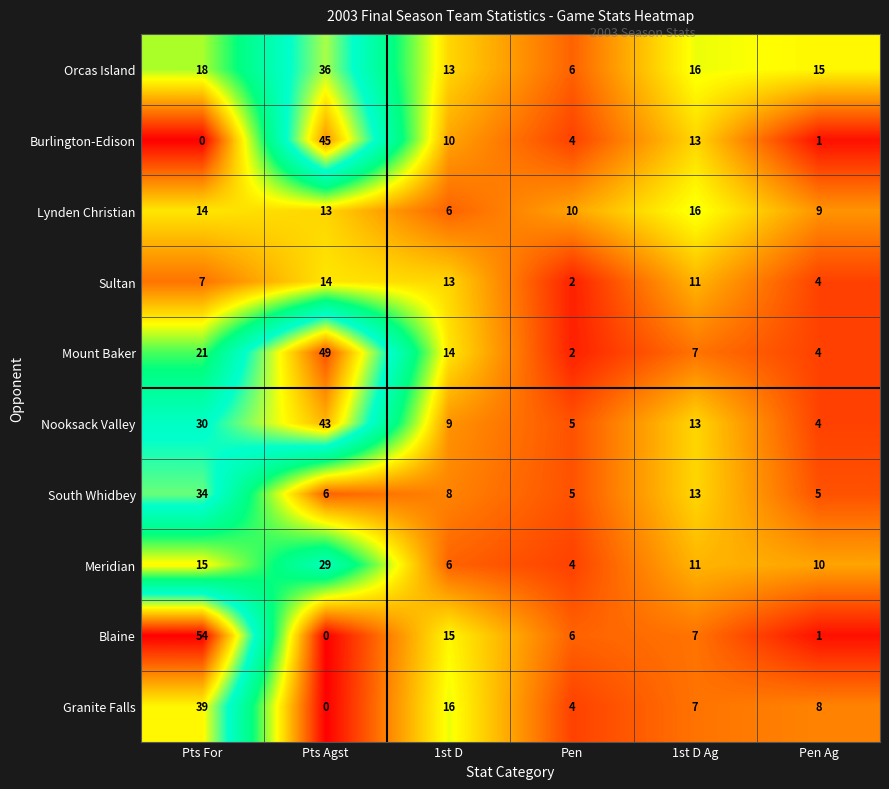

What is the difference between the maximum and second lowest values in the Nooksack Valley series?

38